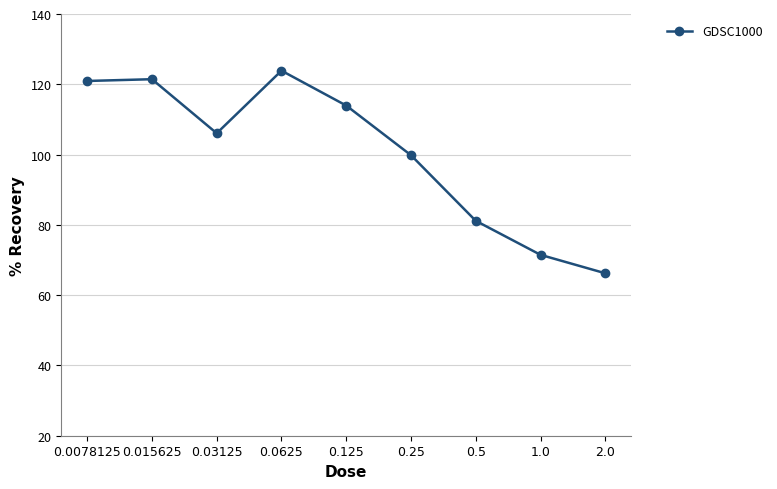

What is the sum of all values?

904.9